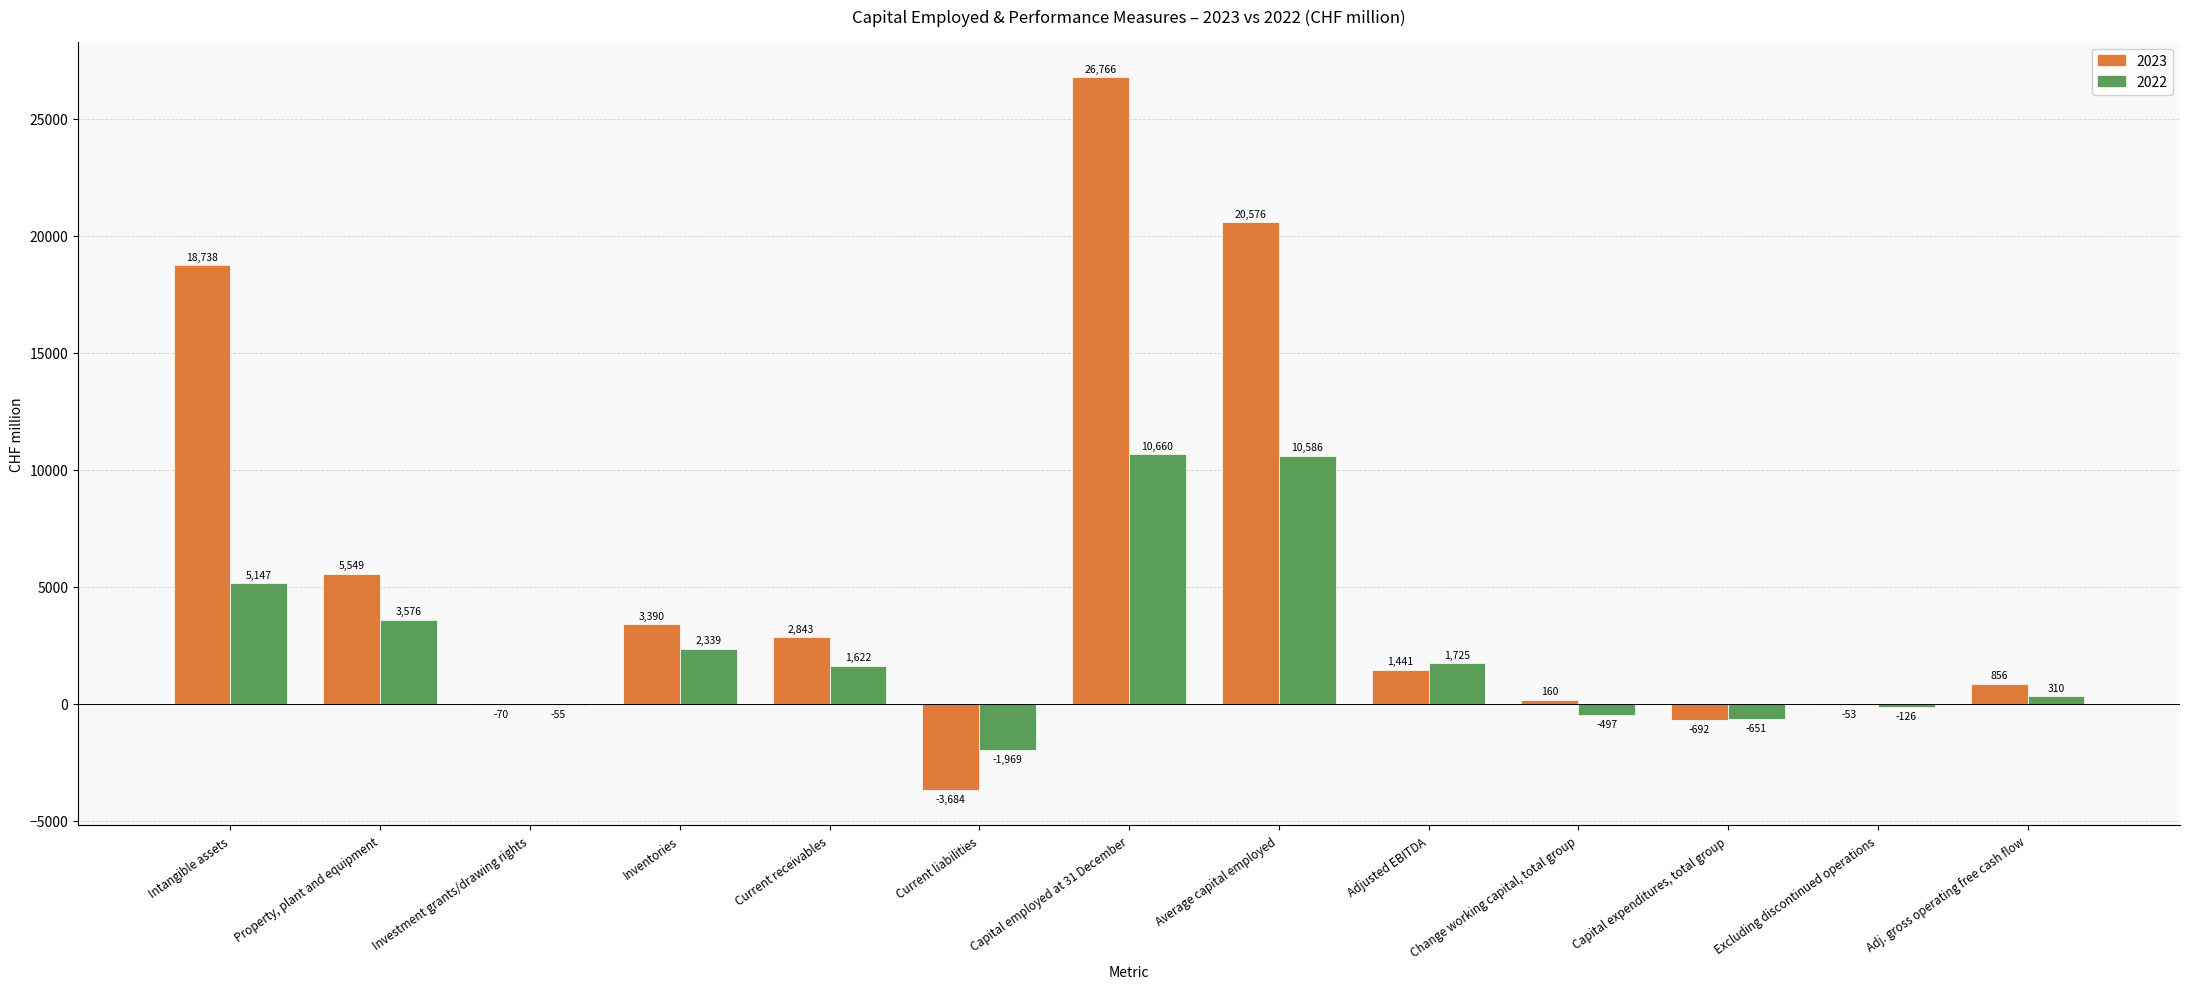

How many series are shown in this chart?

2